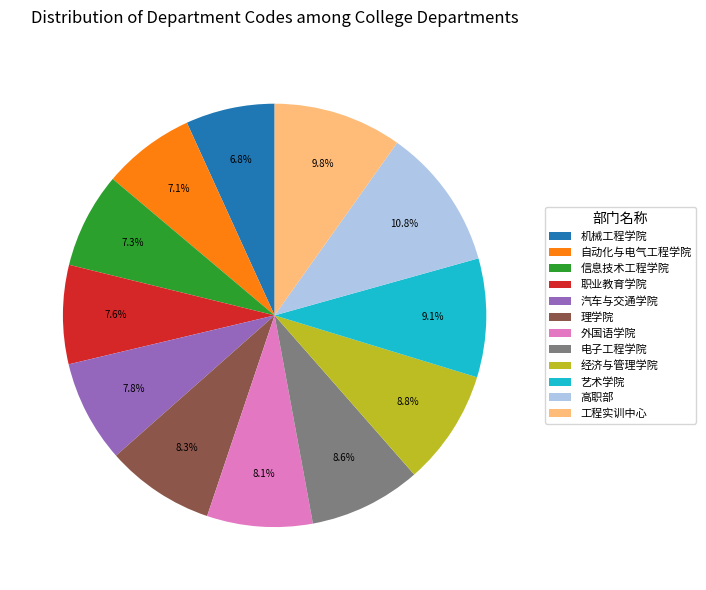

Count the number of slices in the pie.

12